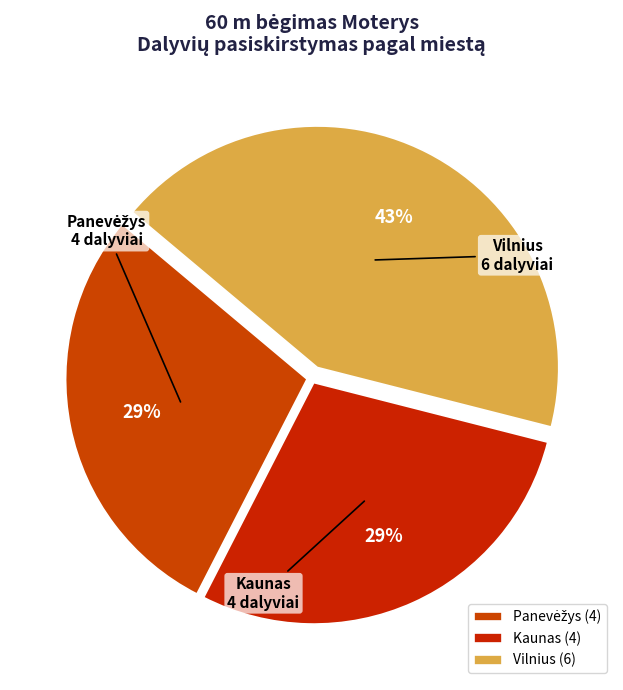

True or false: Vilnius accounts for 43% of the total.

True